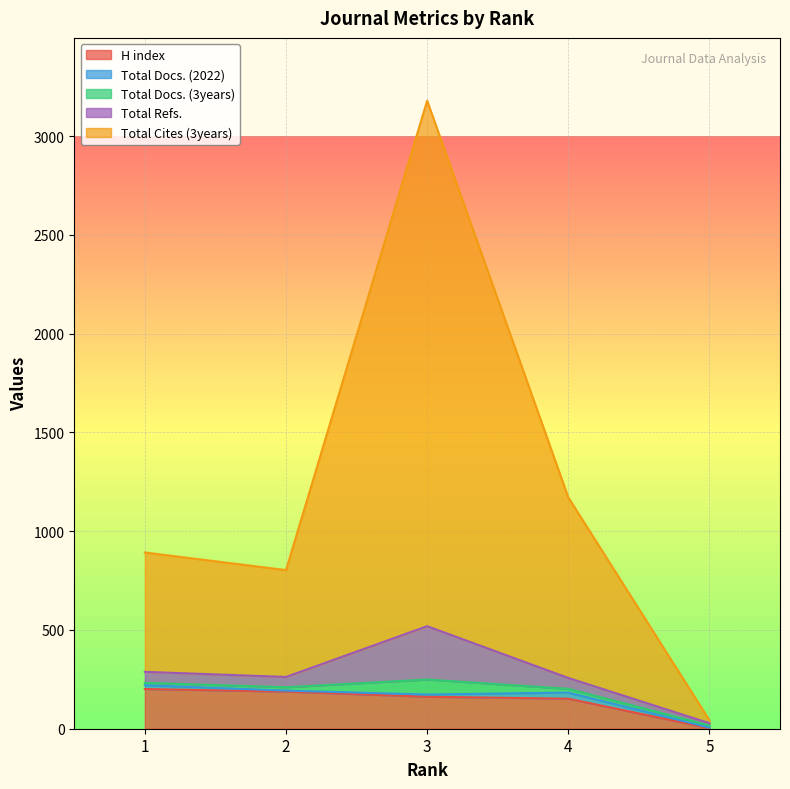

What is the approximate value of Total Docs. (3years) at 1, to the nearest 5?

10